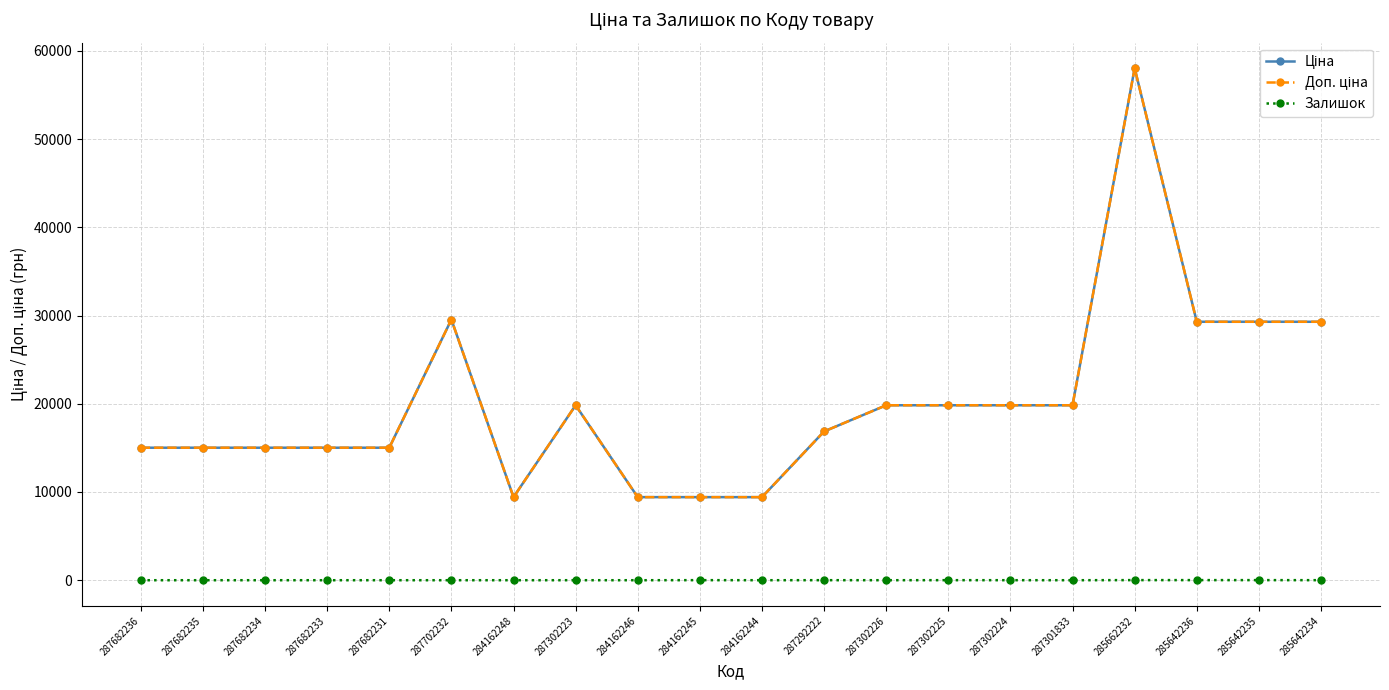

True or false: Залишок and Ціна intersect in this chart.

False